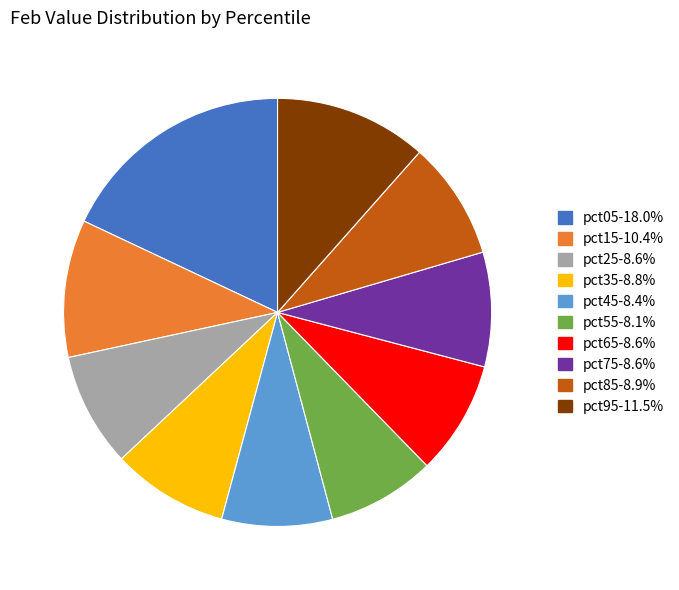

How many slices are in this pie chart?

10